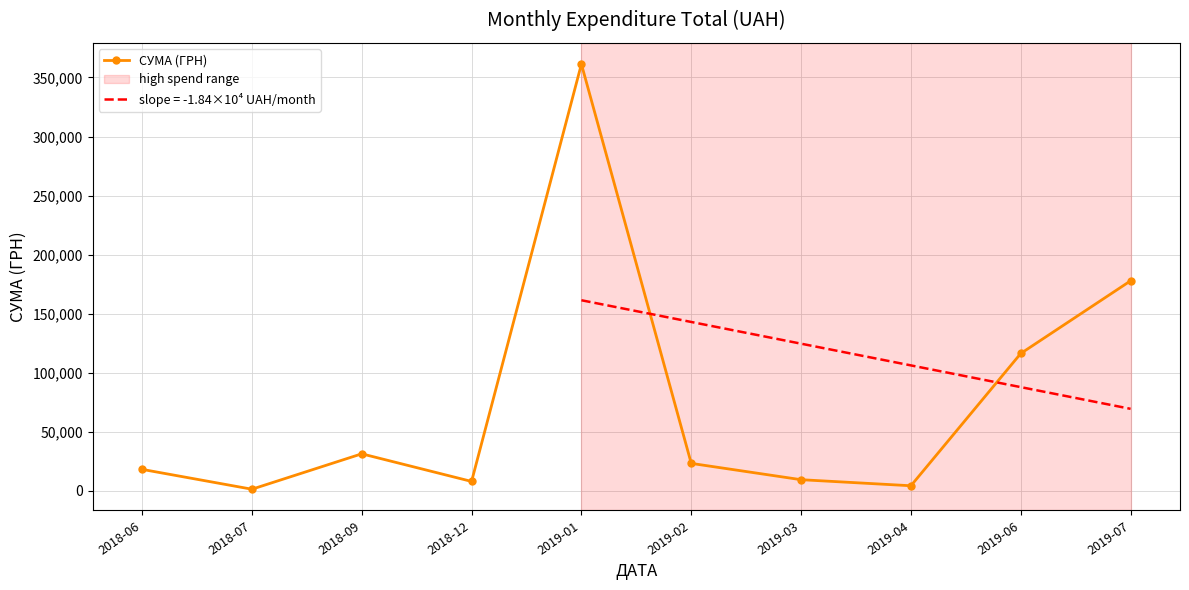

The chart shows a value of 7873.0 at 2018-12. True or false?

True